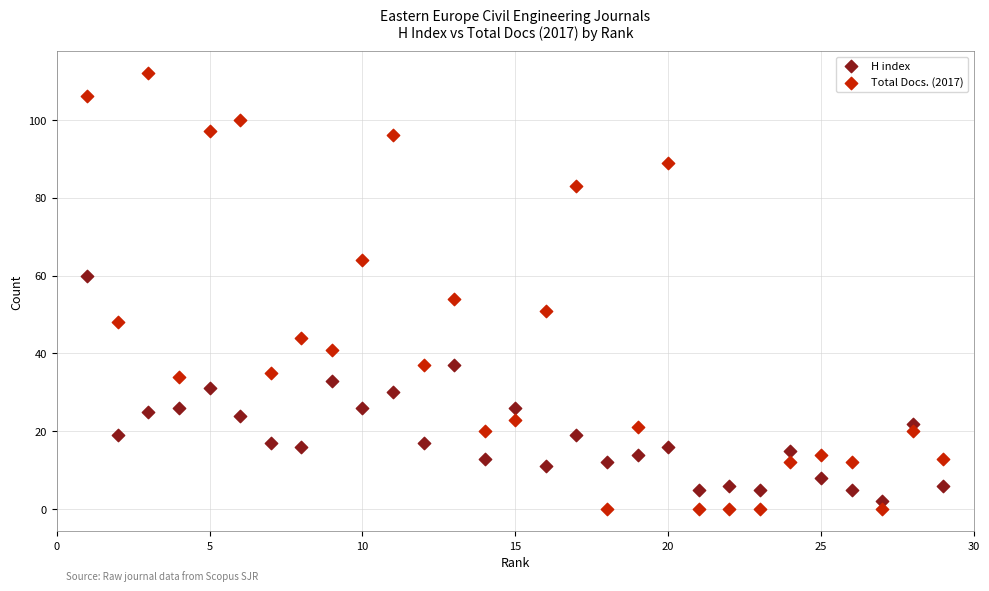

Which series contains the lowest Y value?

Total Docs. (2017)